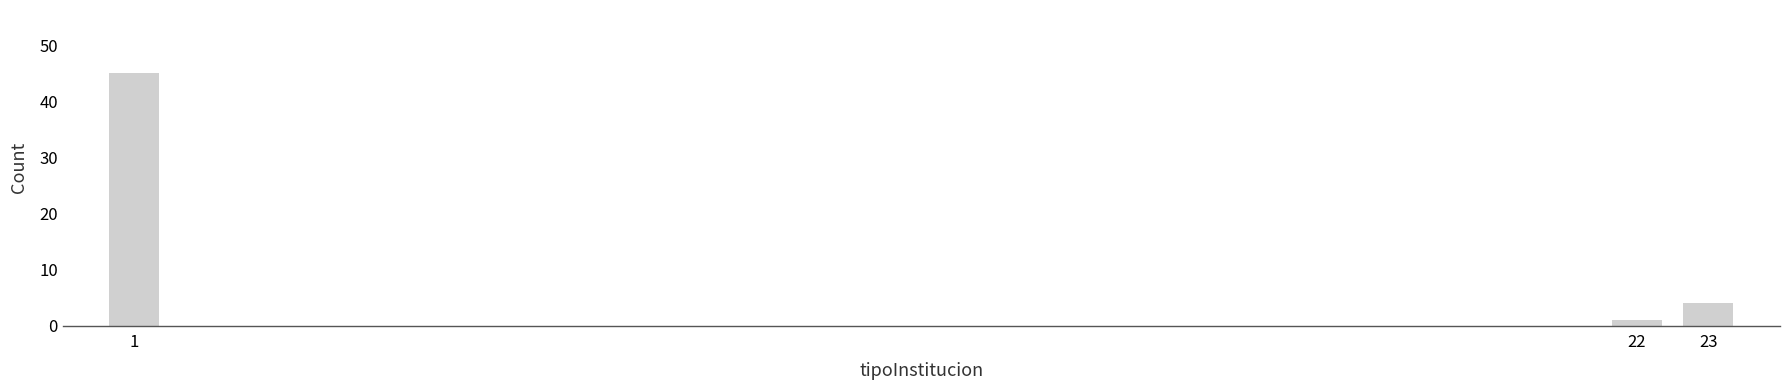

Reading left to right, list all the values displayed in this chart.

1=45	22=1	23=4